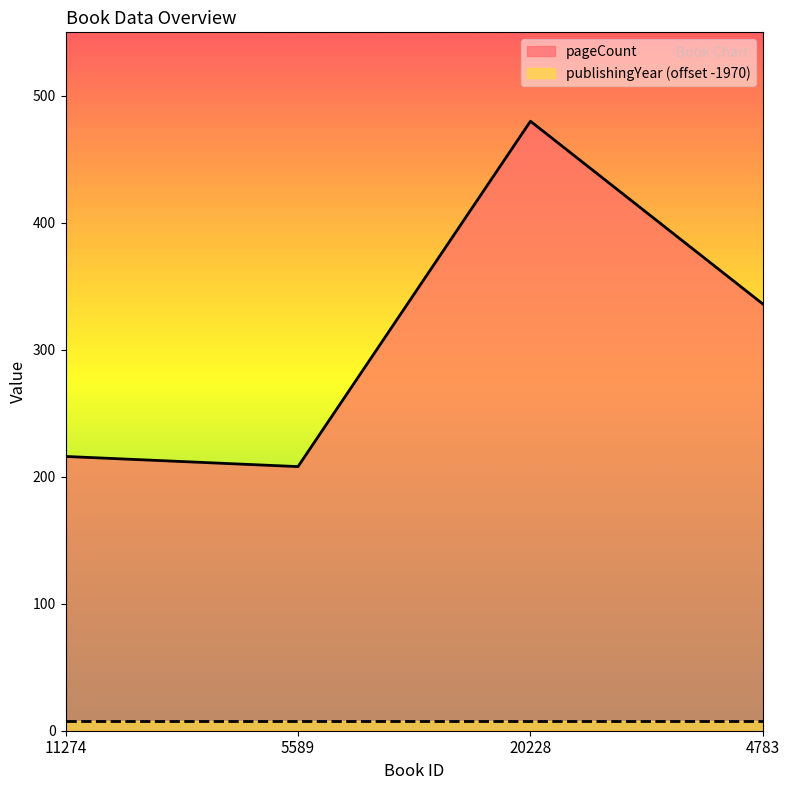

True or false: the data has more than 1 interior local peaks.

False